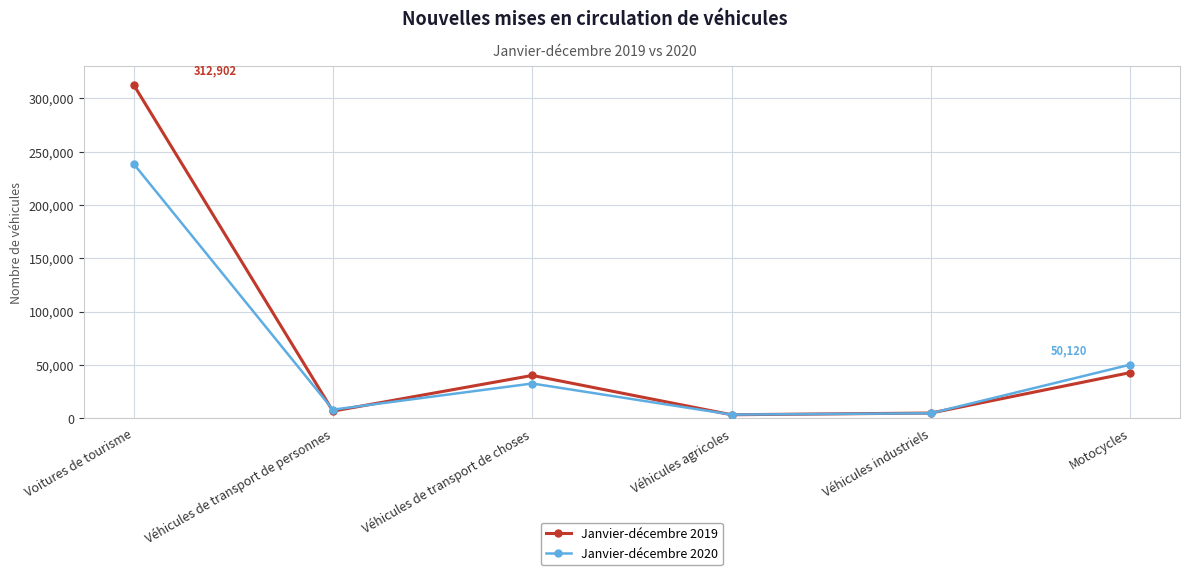

What are all the series names shown in the legend?

Janvier-décembre 2019, Janvier-décembre 2020